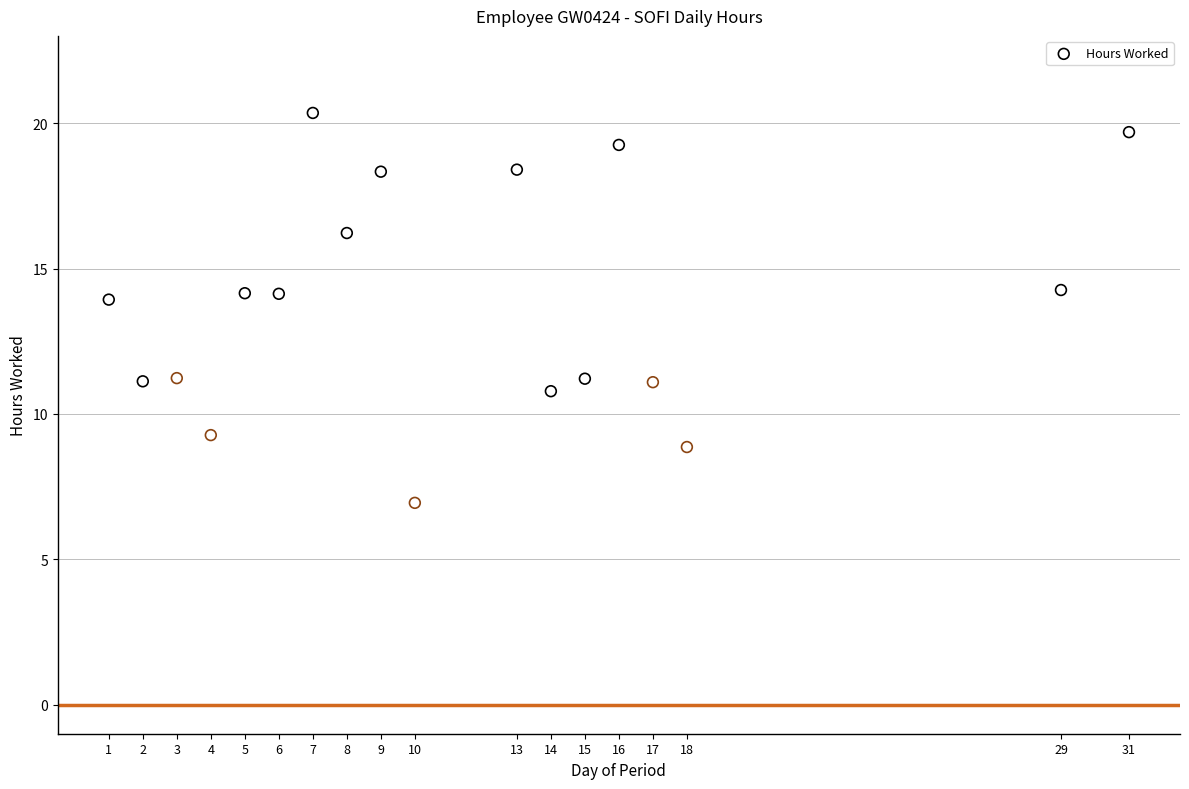

What is the range of X values (max minus min)?

30.0